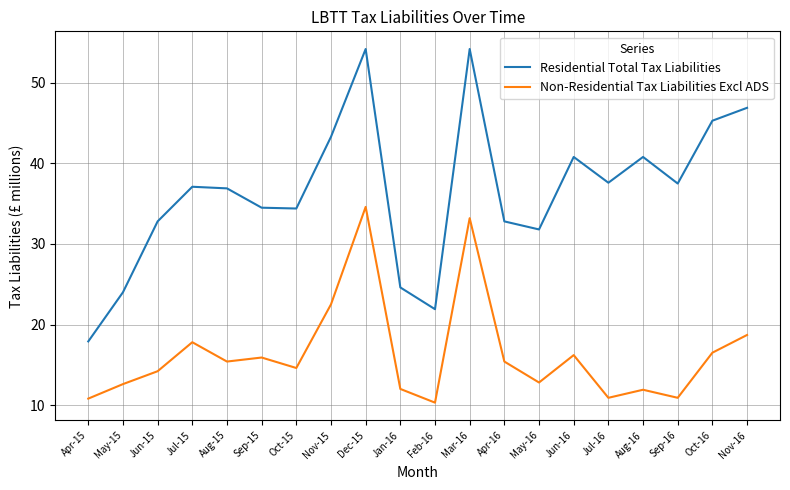

True or false: Non-Residential Tax Liabilities Excl ADS and Residential Total Tax Liabilities intersect in this chart.

False